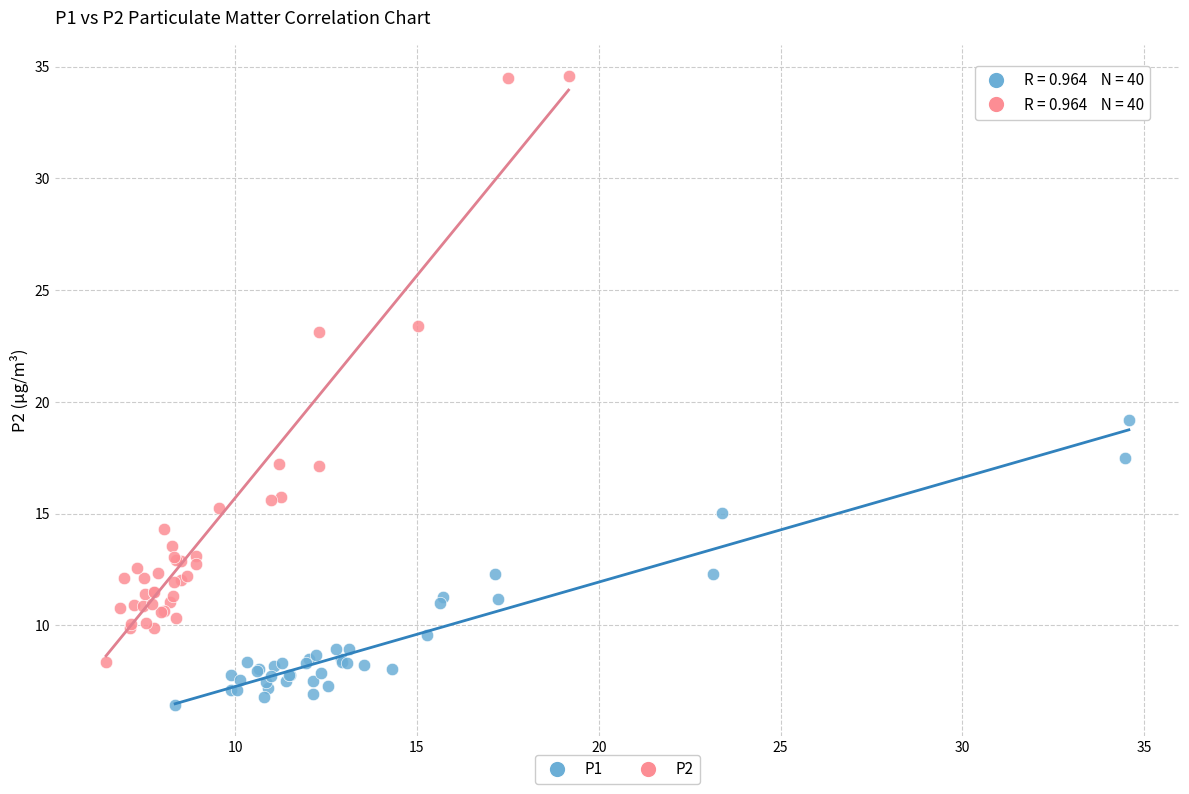

What are all the series names shown in the legend?

P1, P2